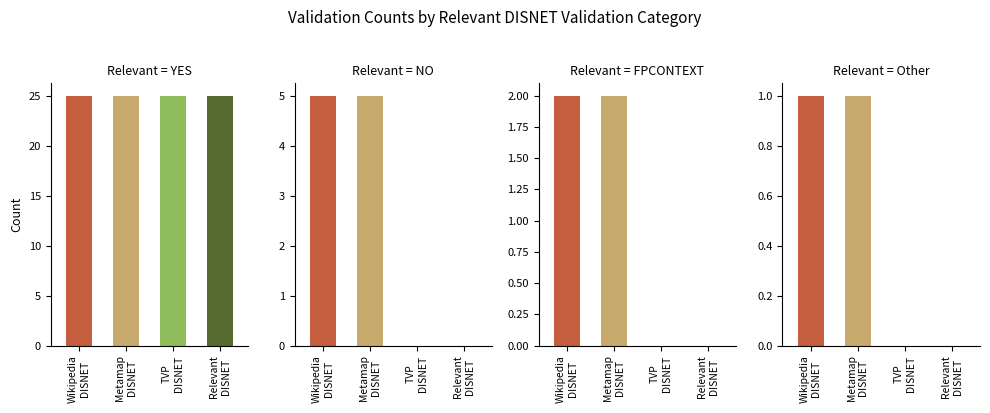

The NO series shows 2 at 2. True or false?

False